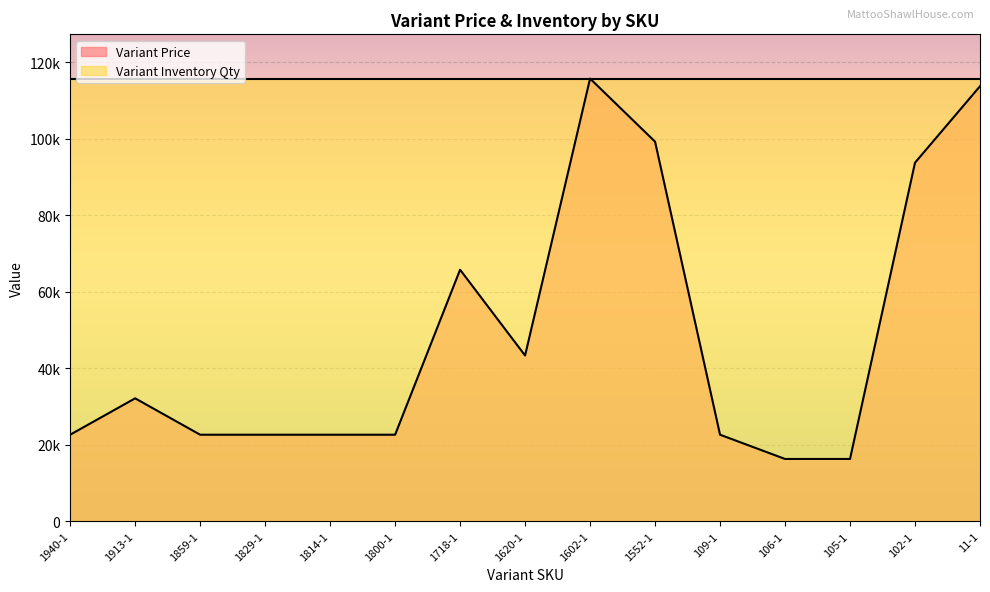

What position from the right is 105-1?

3